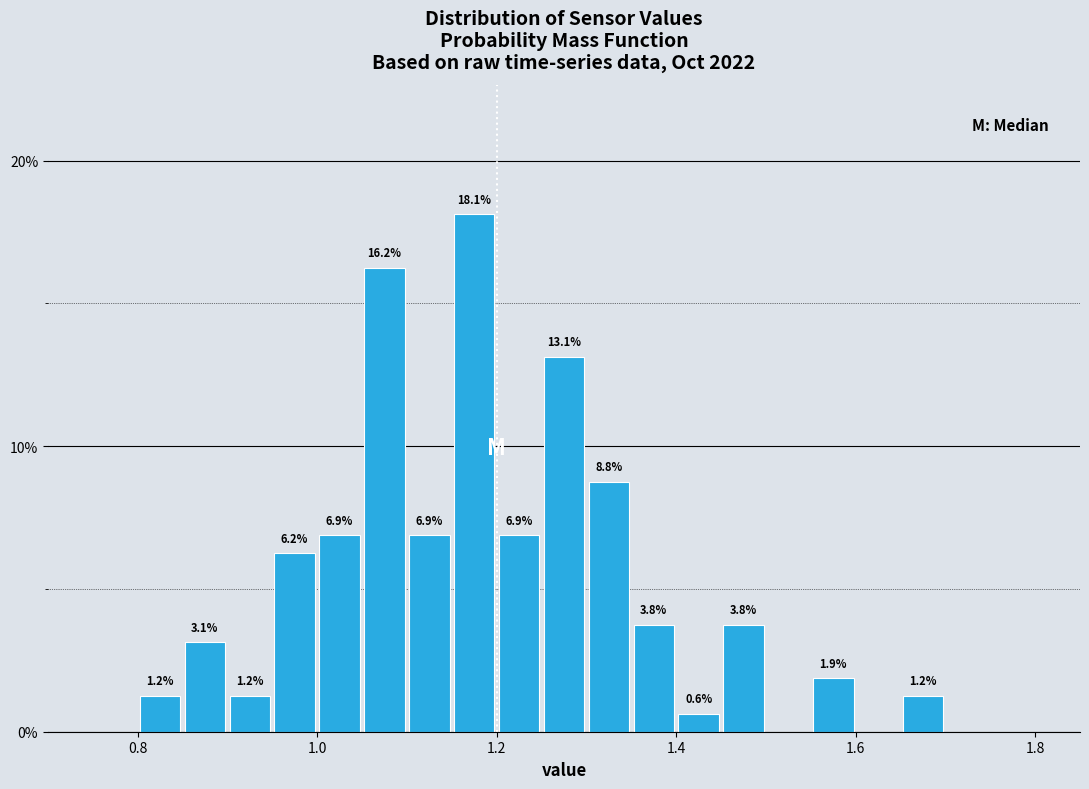

Read against the x-axis, roughly where is the centre of the tallest bar?

1.18